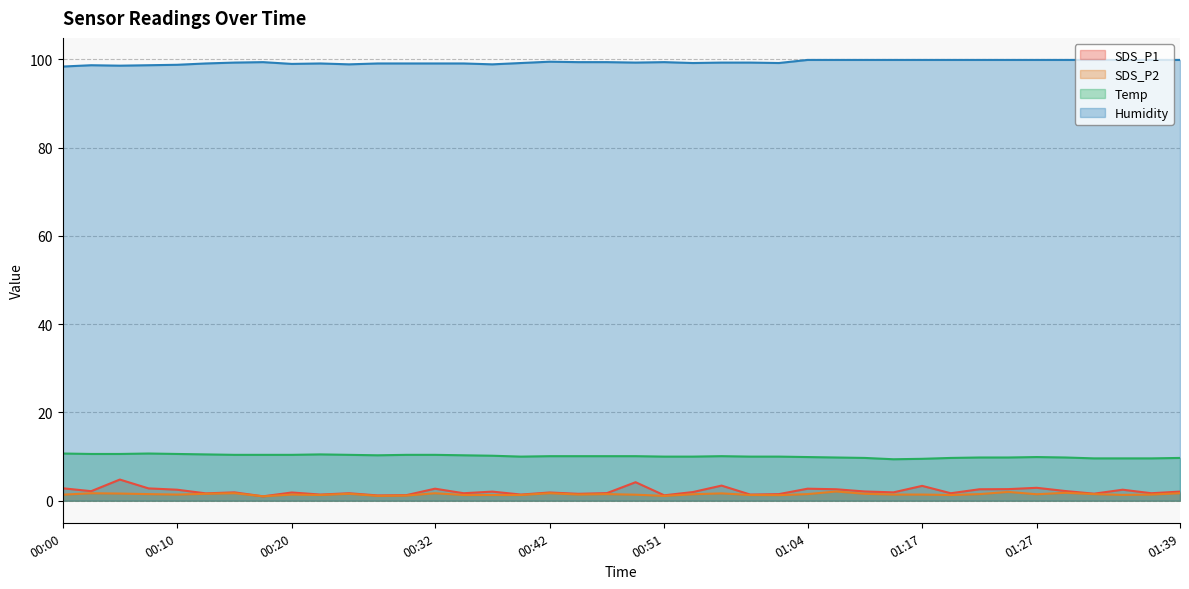

Is it true that Humidity equals 99.3 at 00:49?

True